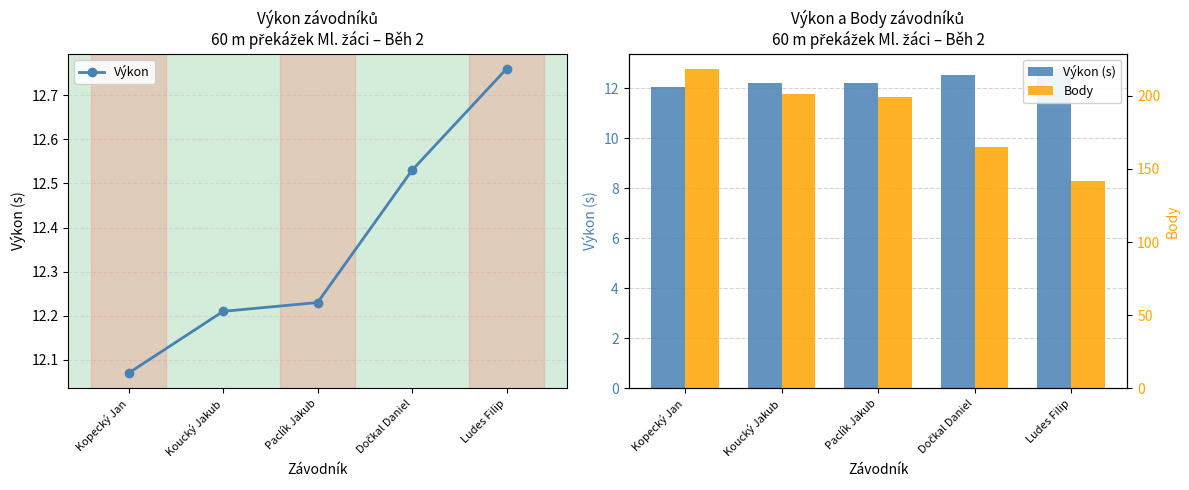

Between Ludes Filip and Kopecký Jan, which is larger?

Ludes Filip